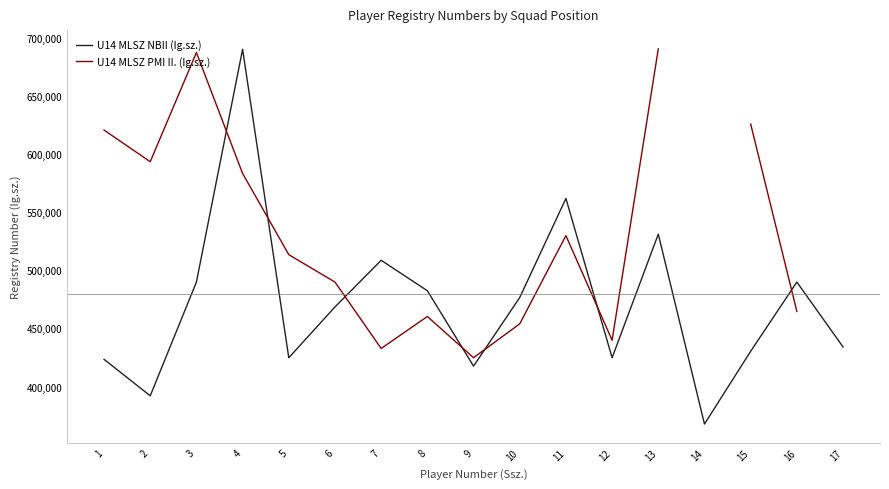

What is the spread (max minus min) of values at 9?

7235.0